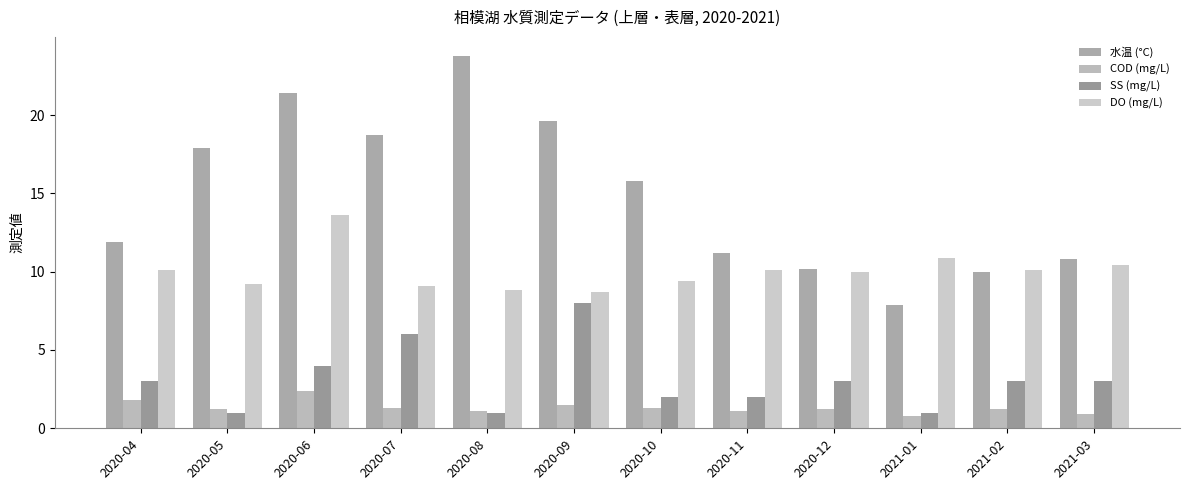

Which label corresponds to the largest value in the chart?

2020-08